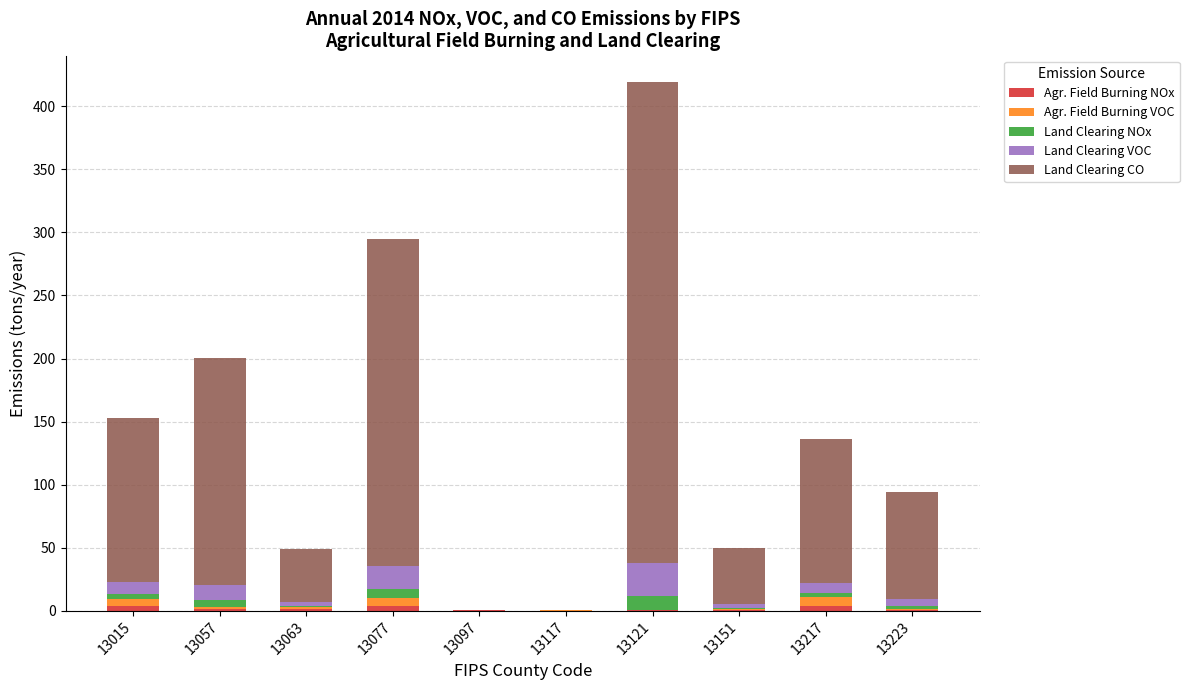

At which category is the sum across all series the highest?

13121